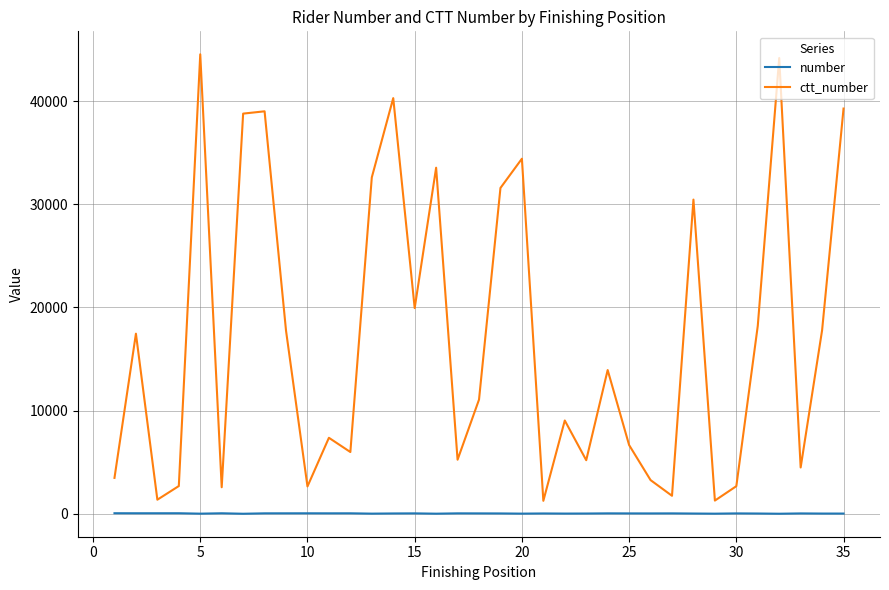

In ctt_number, how many points are lower than both neighbors (excluding endpoints)?

11